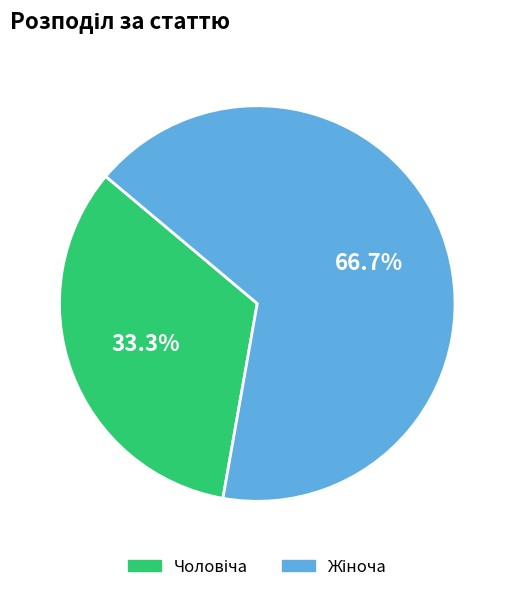

Is there any slice that represents more than half of the pie?

Yes